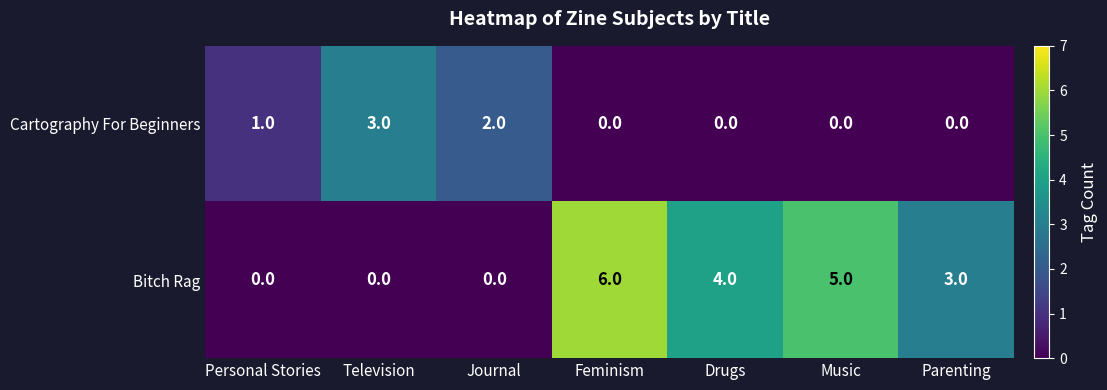

Read the Bitch Rag value at Music.

5